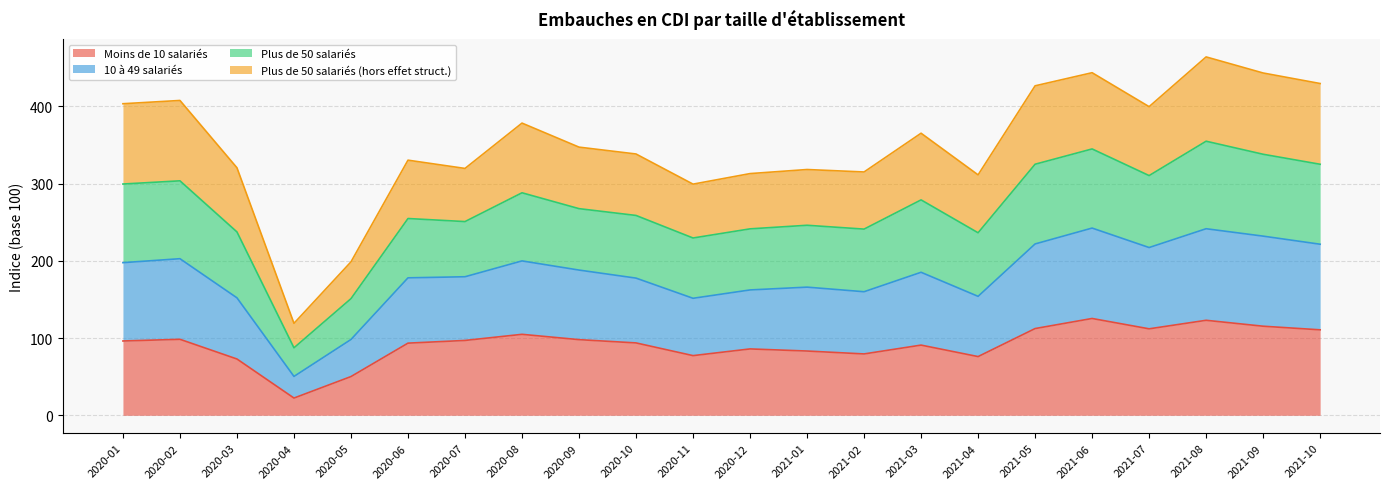

What is the lowest value of the Moins de 10 salariés series?

22.3